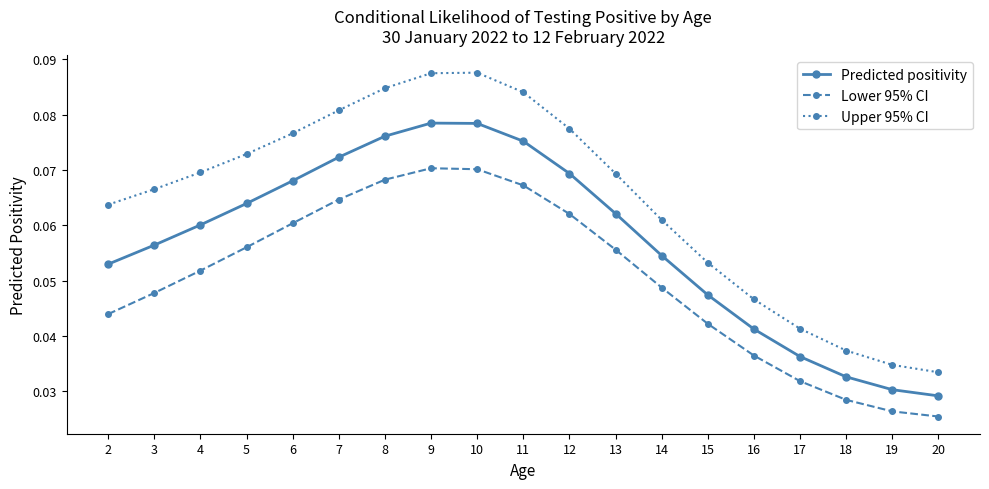

True or false: Predicted positivity and Lower 95% CI cross at least once.

False